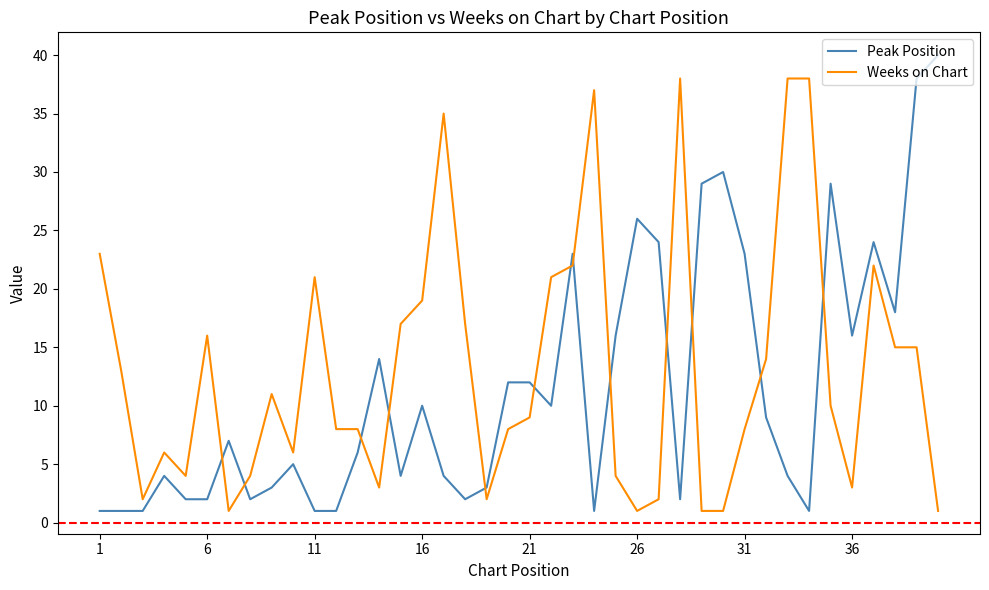

After their last crossing, which series has the higher values: Peak Position or Weeks on Chart?

Peak Position